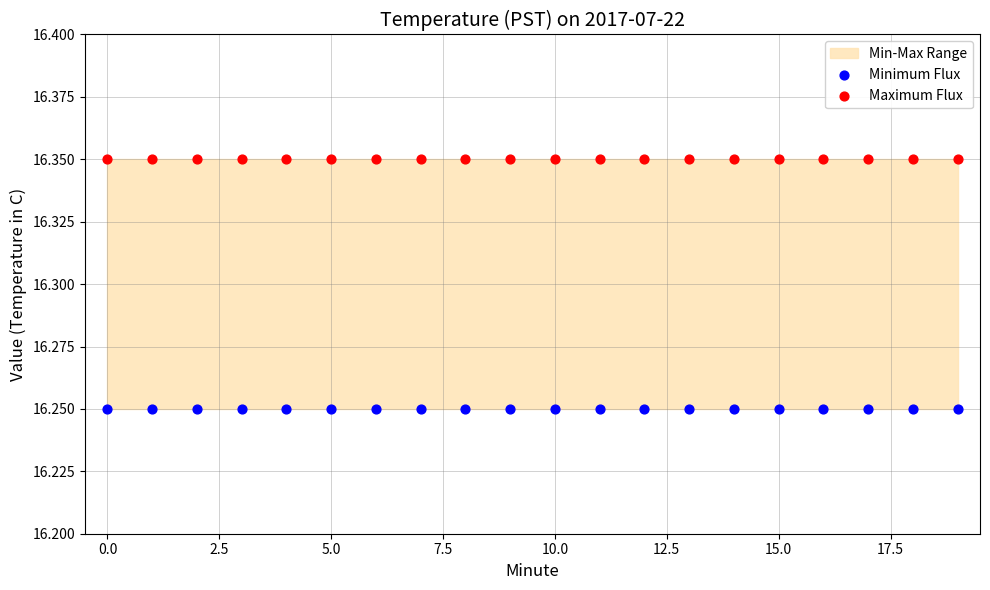

Which series reaches the maximum Y coordinate?

Maximum Flux